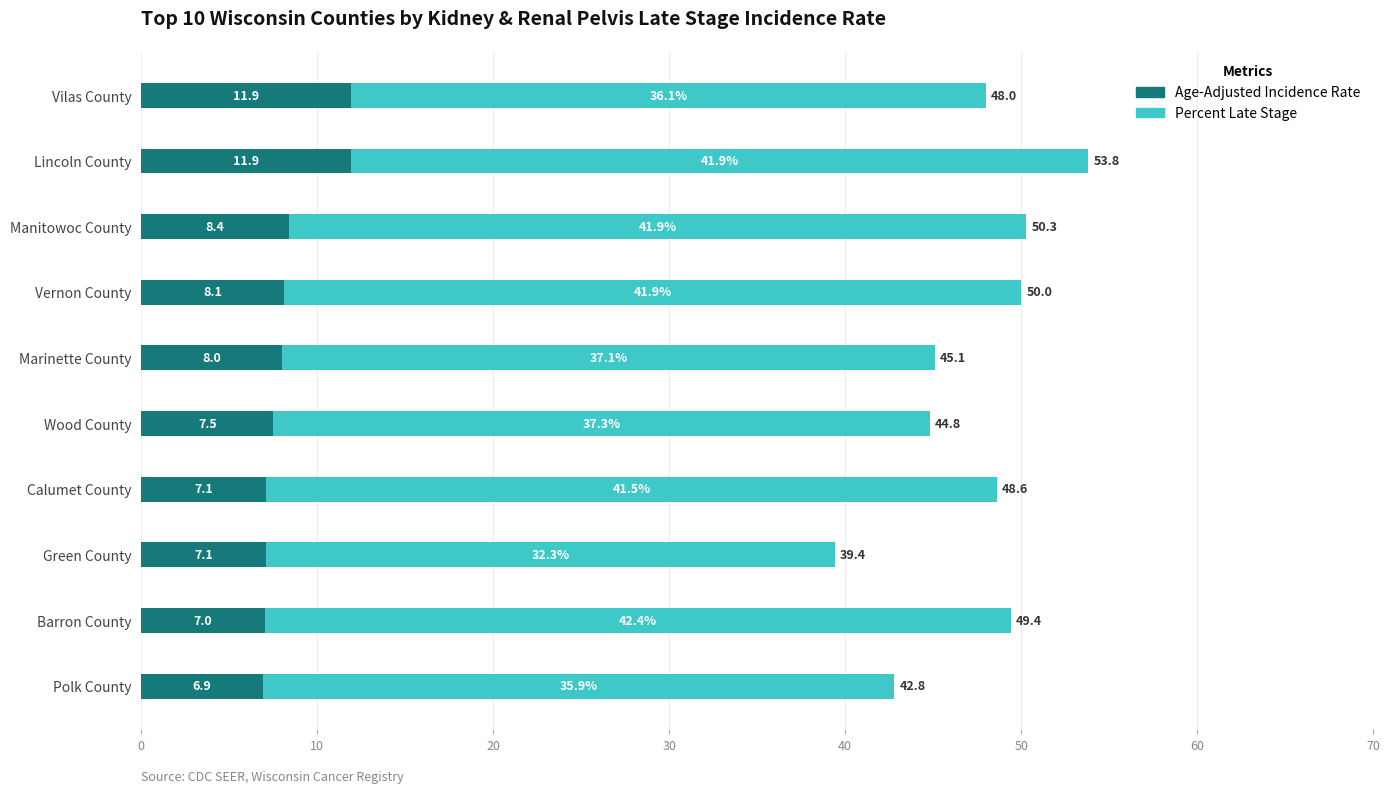

Is it true that Age-Adjusted Incidence Rate equals 7.5 at Wood County?

True